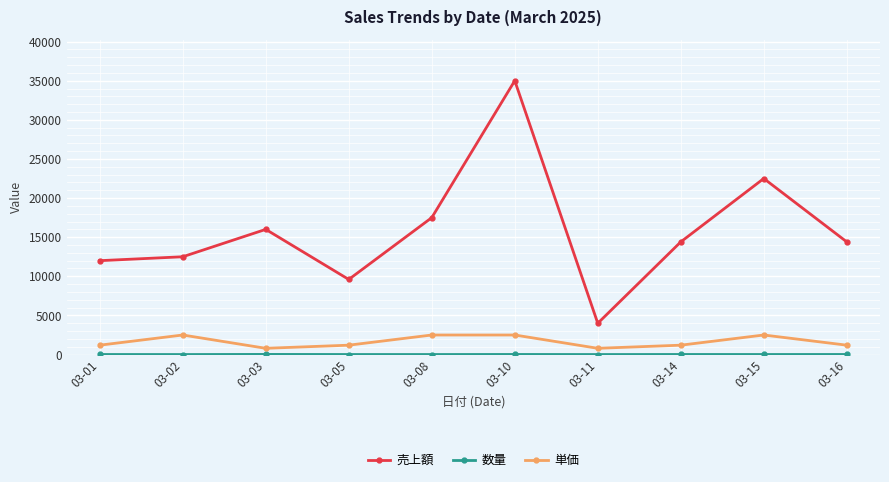

How many data points in 単価 are less than 1200?

2